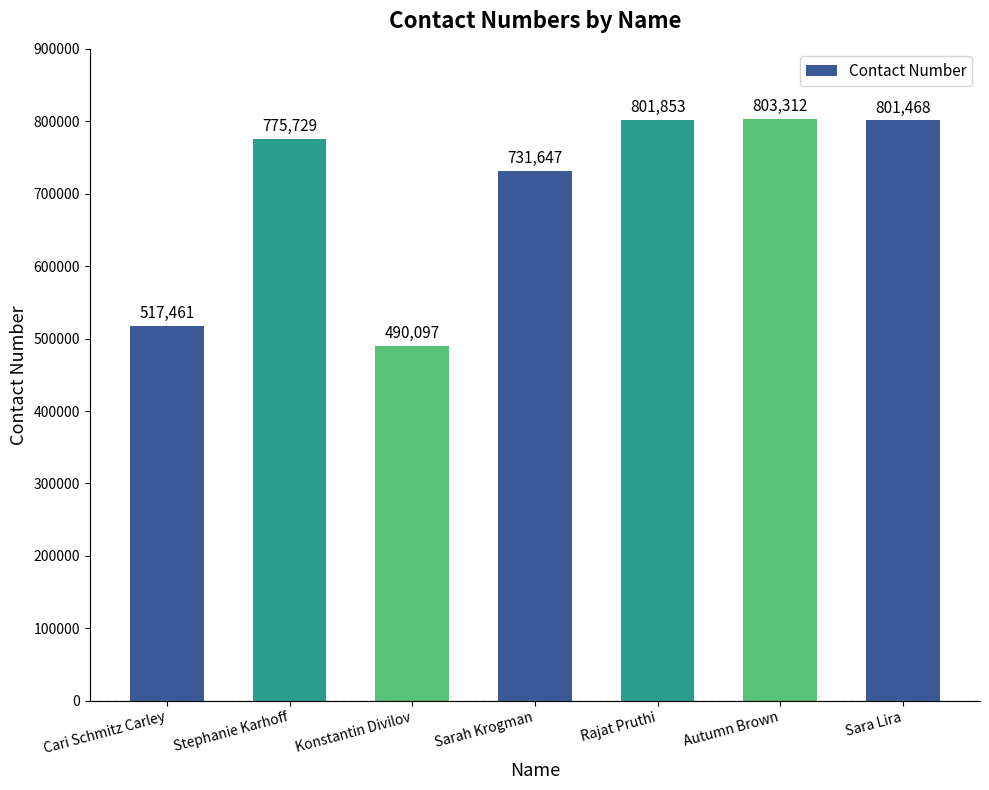

Reading left to right, extract all data points from this chart.

Cari Schmitz Carley=517461	Stephanie Karhoff=775729	Konstantin Divilov=490097	Sarah Krogman=731647	Rajat Pruthi=801853	Autumn Brown=803312	Sara Lira=801468